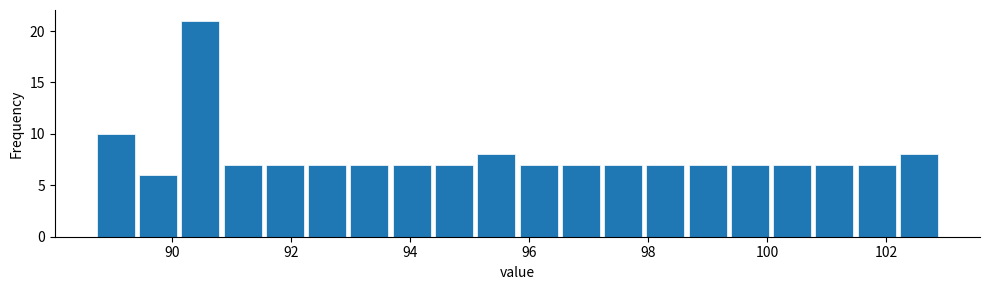

Read against the x-axis, roughly where is the centre of the tallest bar?

90.4